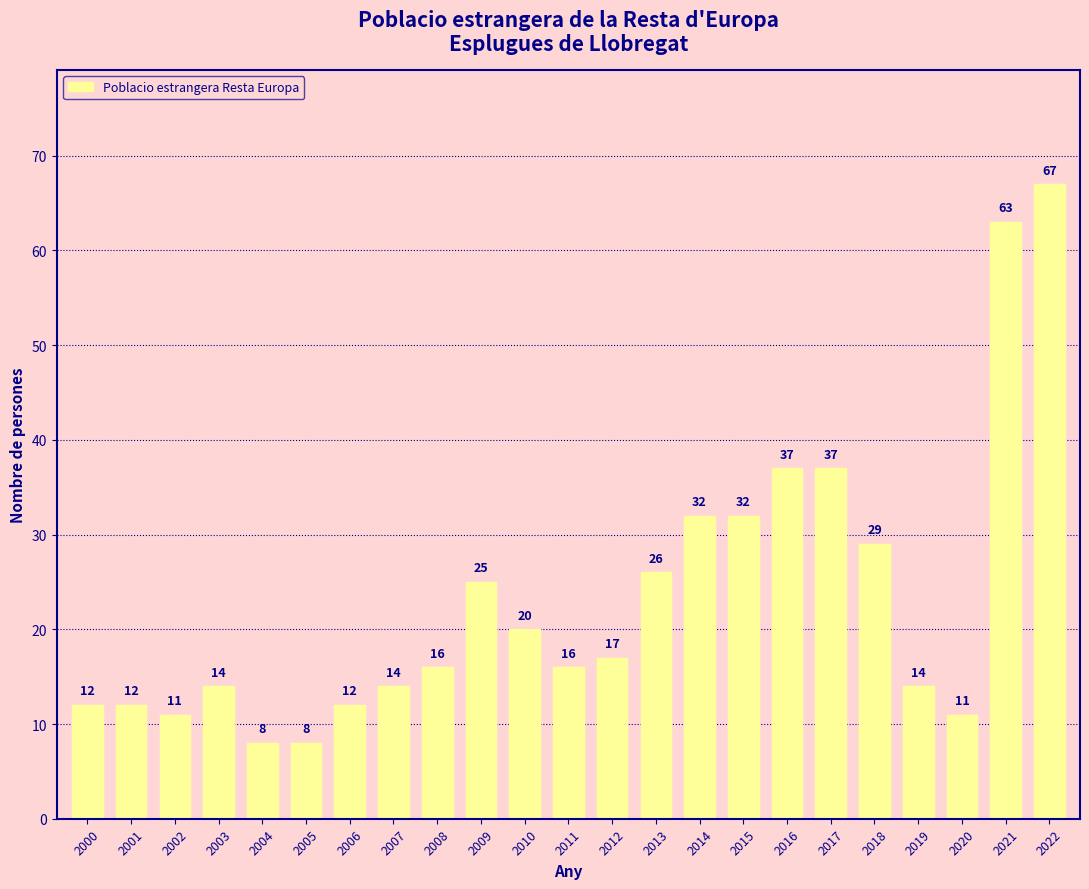

What value does the data have at 2017?

37